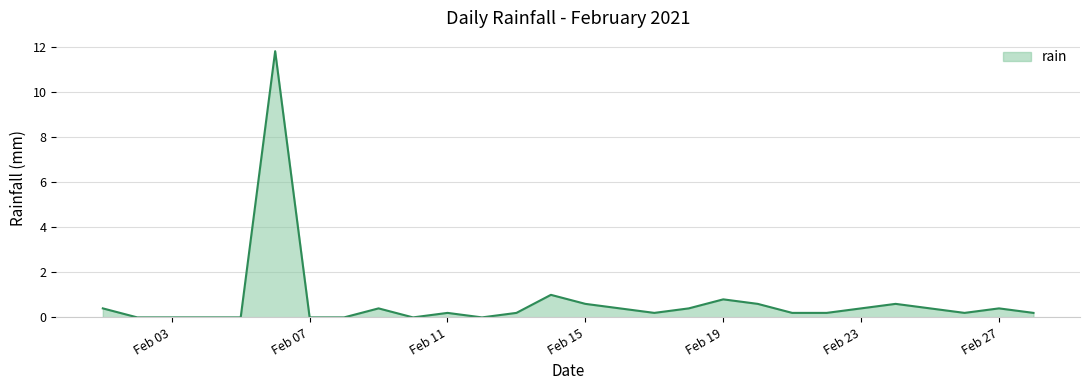

What is the maximum value shown in the chart?

11.8